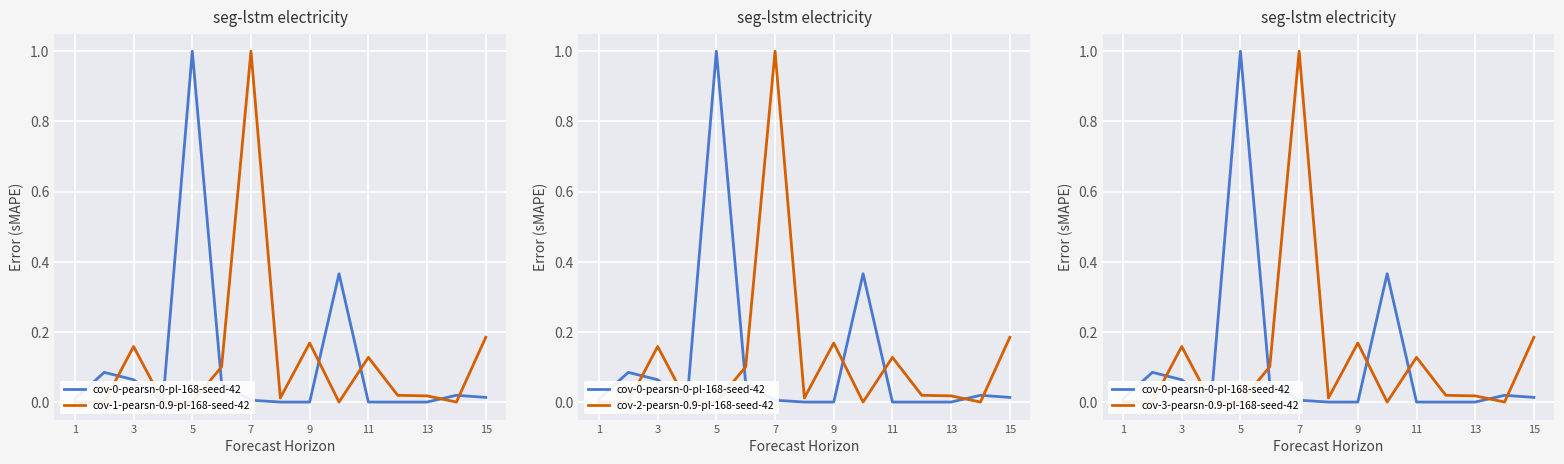

At 9, list the series in order from largest to smallest.

cov-1-pearsn-0.9-pl-168-seed-42, cov-2-pearsn-0.9-pl-168-seed-42, cov-3-pearsn-0.9-pl-168-seed-42, cov-0-pearsn-0-pl-168-seed-42